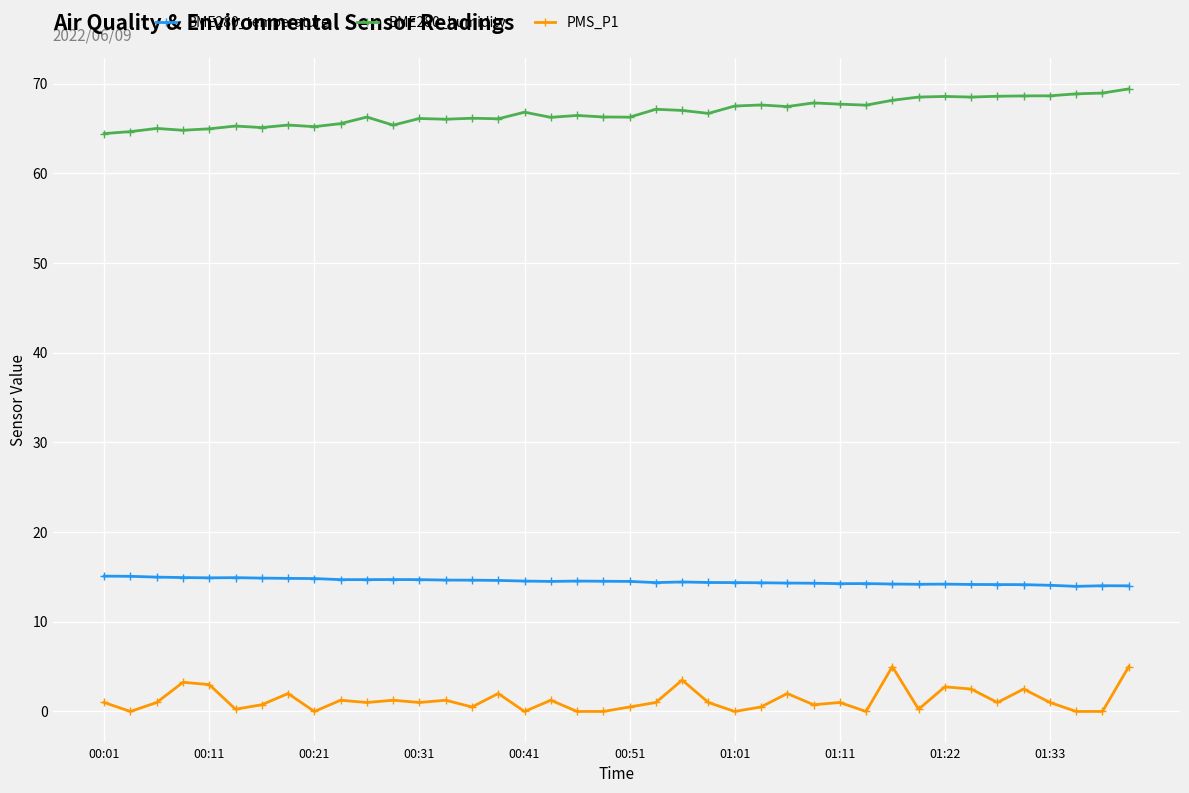

What is the value of the BME280_humidity point at the 38th from the left?

68.9